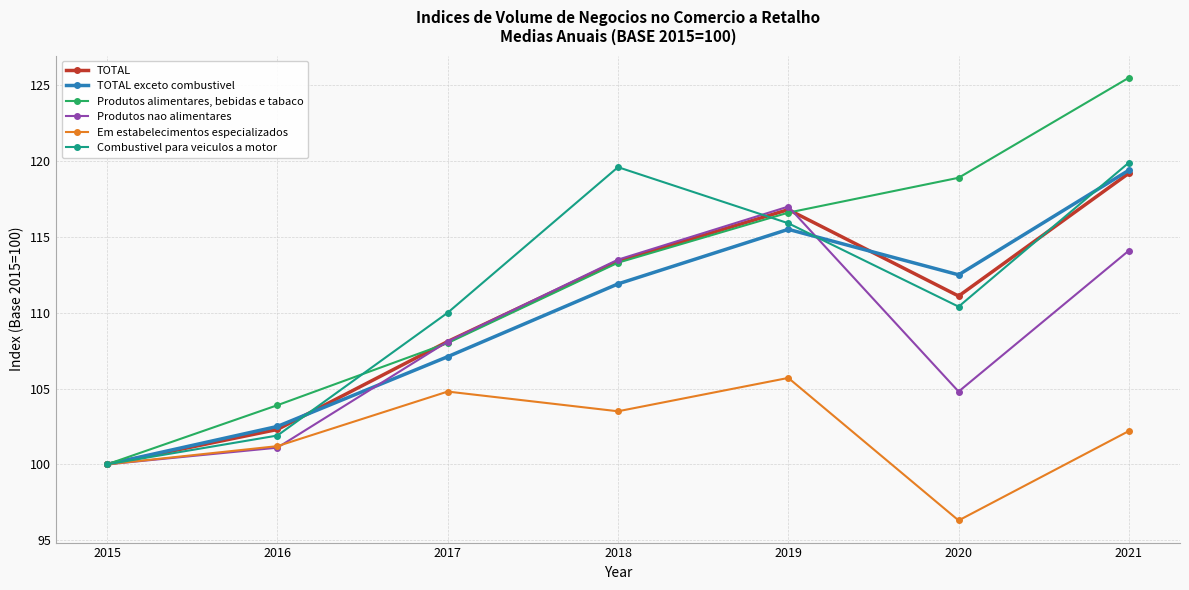

Rank the categories by Em estabelecimentos especializados value from highest to lowest.

2019, 2017, 2018, 2021, 2016, 2015, 2020